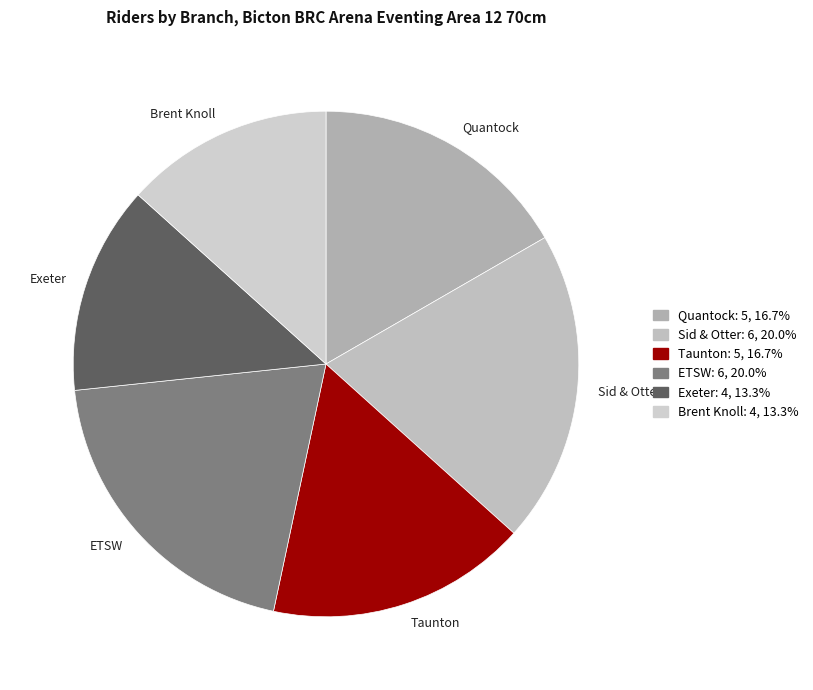

Approximately how many times larger is the value at ETSW compared to Brent Knoll?

1.5